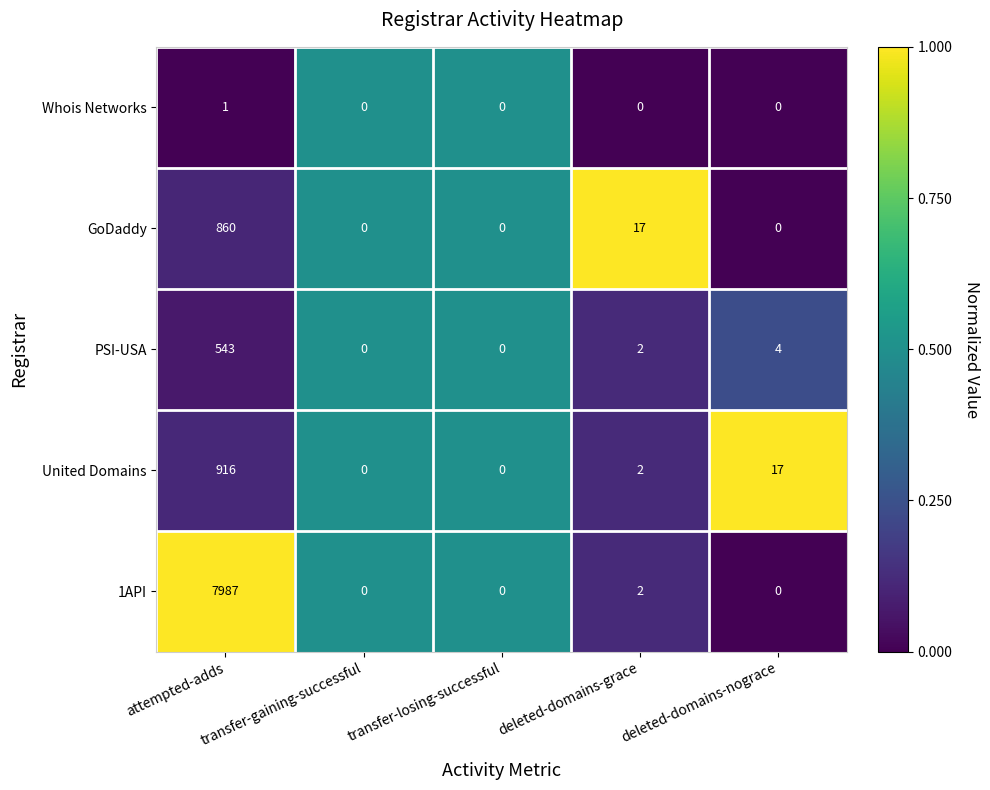

Which series has the largest total across all categories?

1API